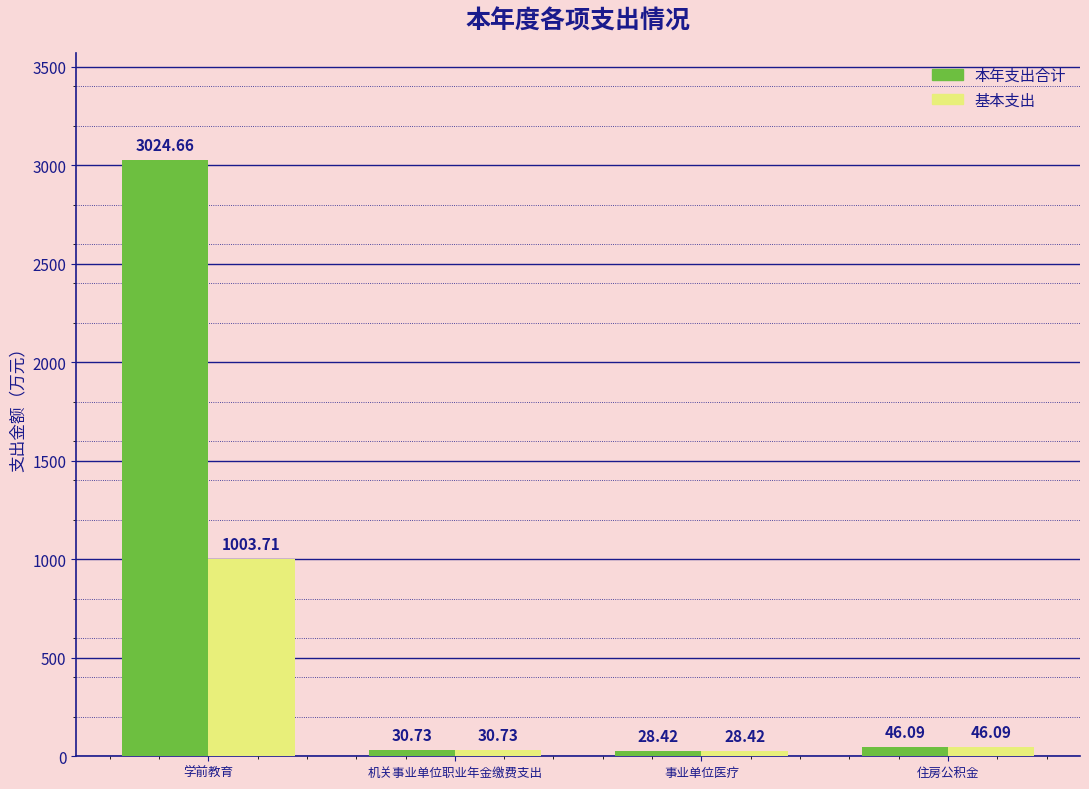

At which category is the sum across all series the highest?

学前教育